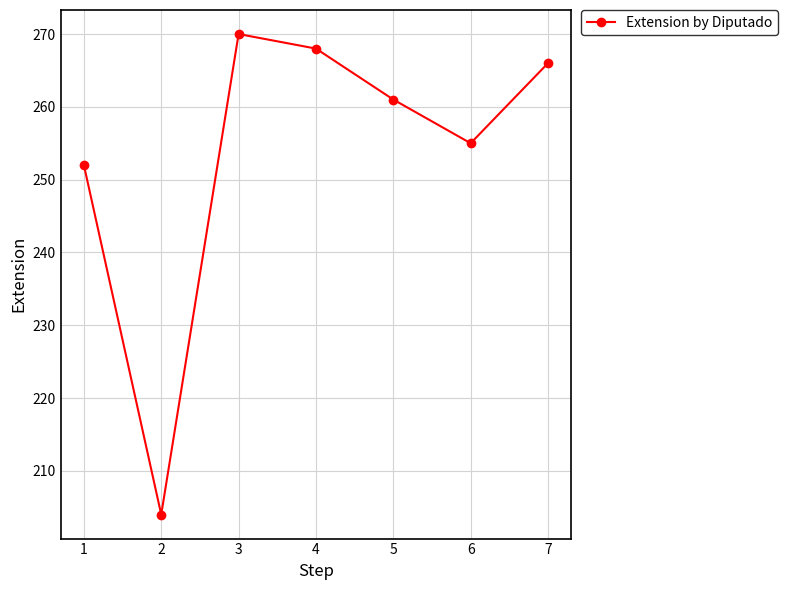

The value at 5 is 261. True or false?

True